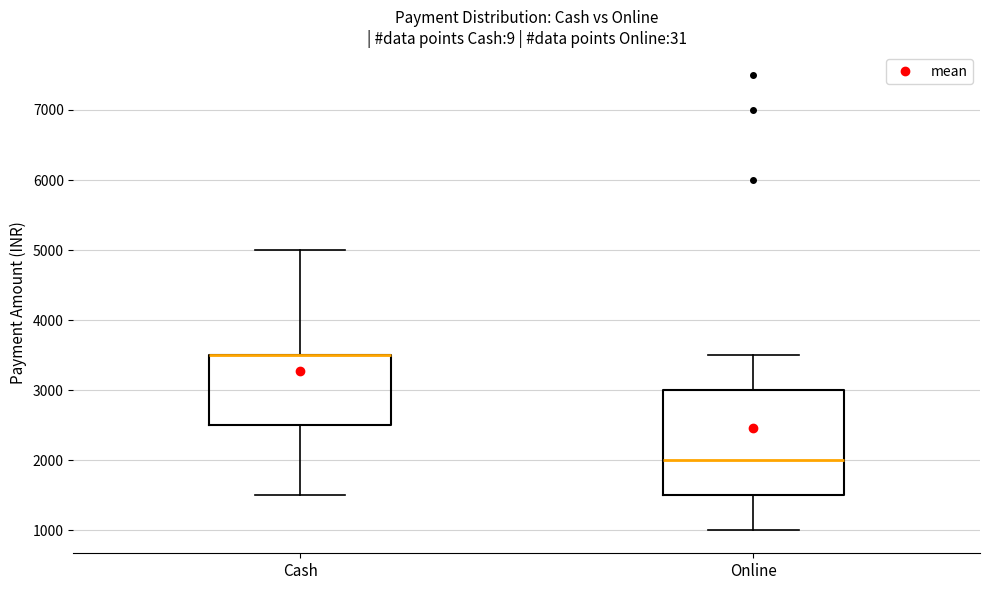

Reading left to right, transcribe this box plot: for each box, give where its median line is, the range the box spans, and where its two whiskers end, as read against the y-axis. The values are not printed on the chart, so give them approximately, as read against the axis.

Cash: median 3500 (drawn on the box's upper edge), box 2500 to 3500, whiskers 1500 to 5000
Online: median 2000, box 1500 to 3000, whiskers 1000 to 3500